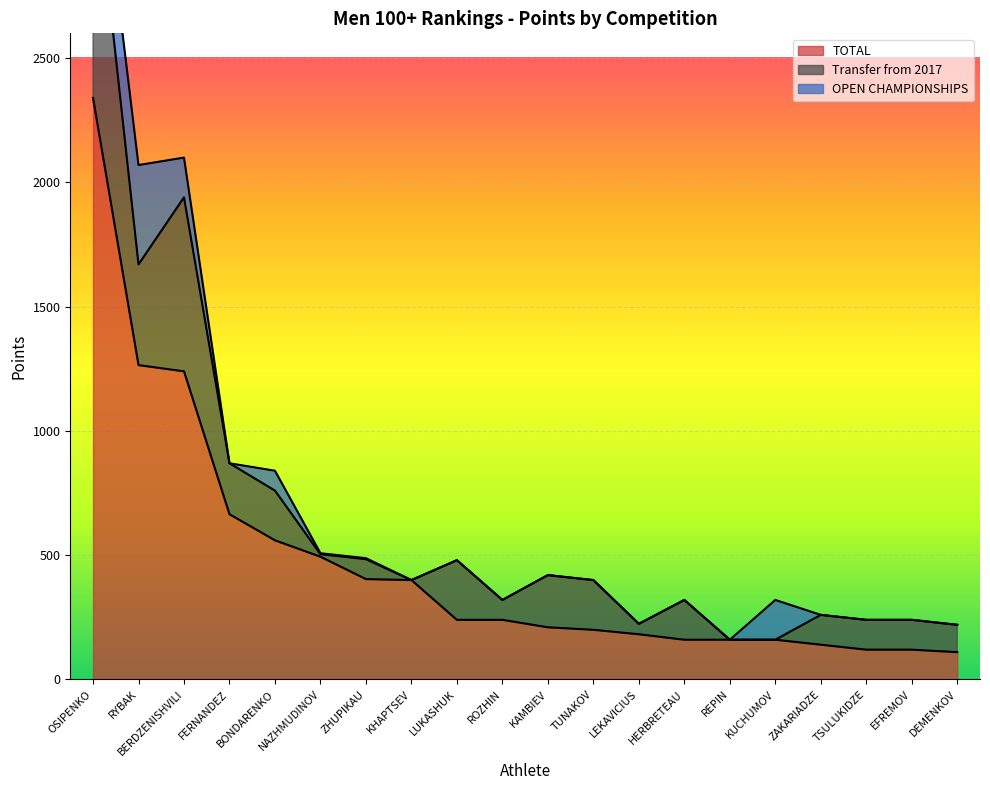

Reading right to left, what are all the values shown in this chart?

TOTAL: 110	120	120	140	160	160	160	182	200	210	240	240	400	404	494	560	665	1240	1265	2340
Transfer from 2017: 110	120	120	120	0	0	160	42	200	210	80	240	0	80	10	200	205	700	405	1000
OPEN CHAMPIONSHIPS: 0	0	0	0	160	0	0	0	0	0	0	0	0	4	4	80	0	160	400	240